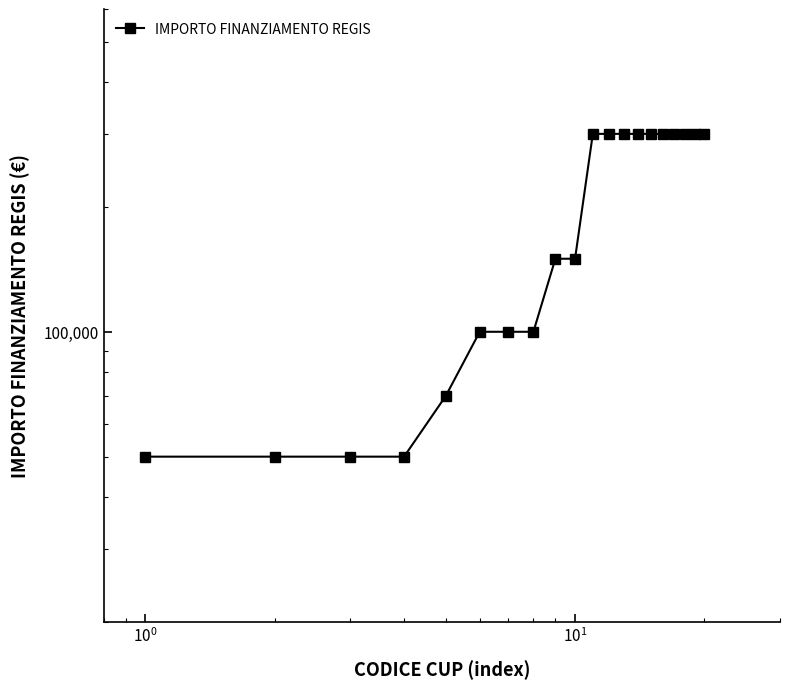

Count the values in the range 100000 to 300000.

15